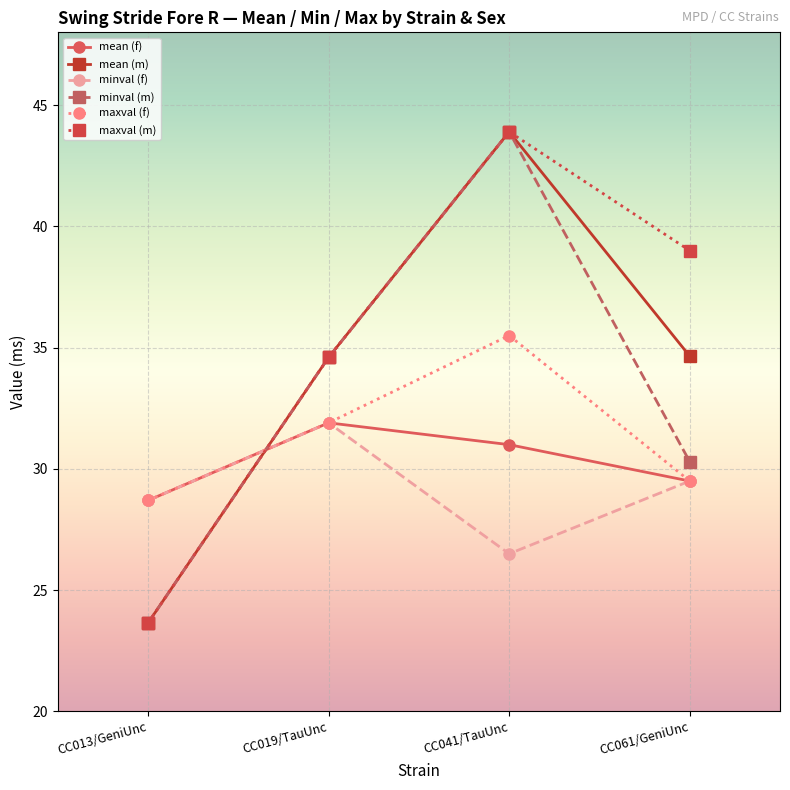

Which series changed the most between CC013/GeniUnc and CC061/GeniUnc?

maxval (m)